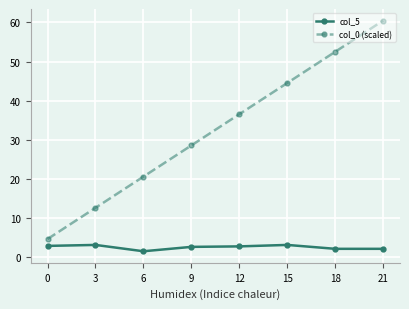

True or false: col_5 and col_0 (scaled) cross at least once.

False